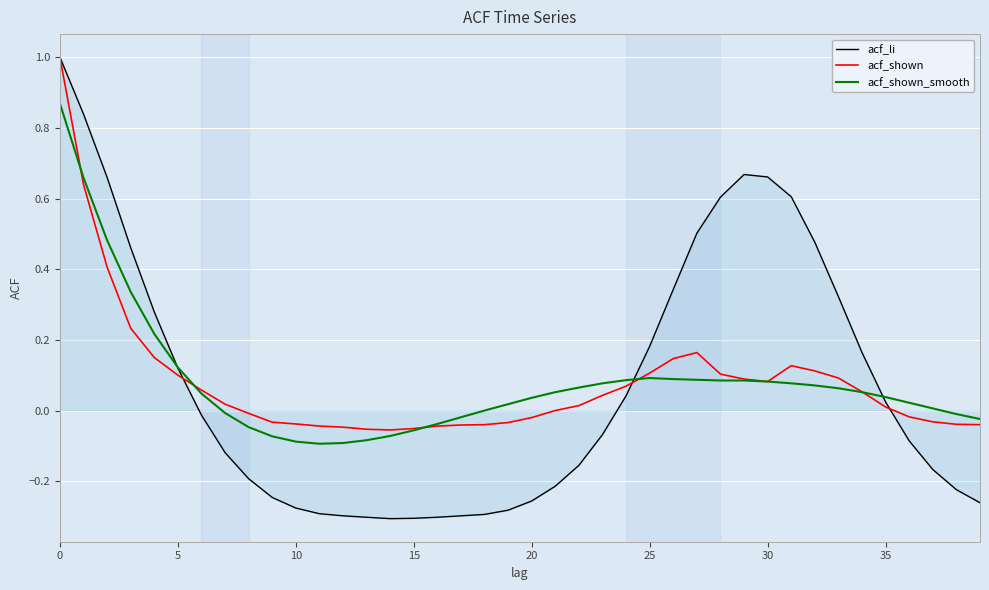

Which series has the widest spread of values?

acf_li